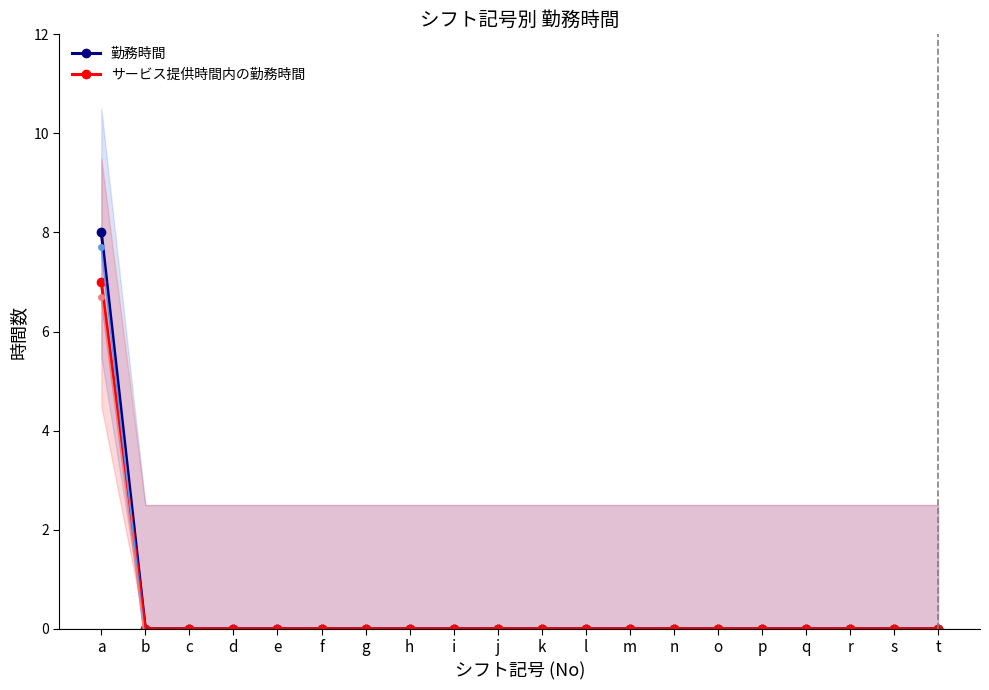

At which category is the sum across all series the highest?

a